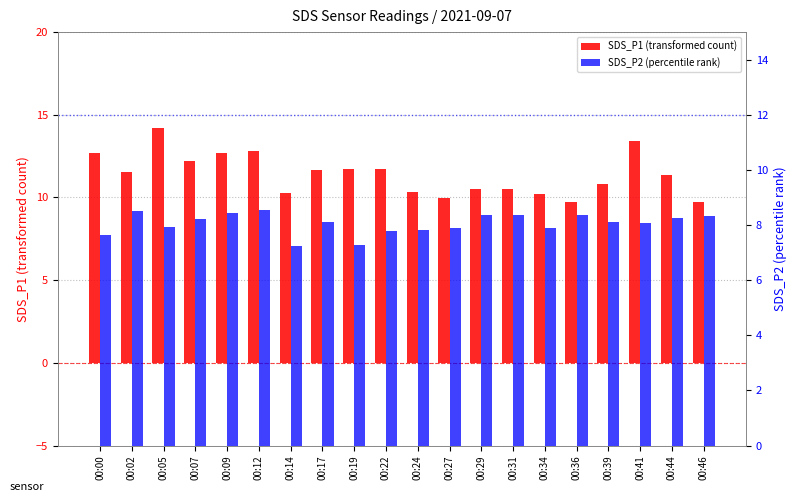

How many data points does each series have?

20